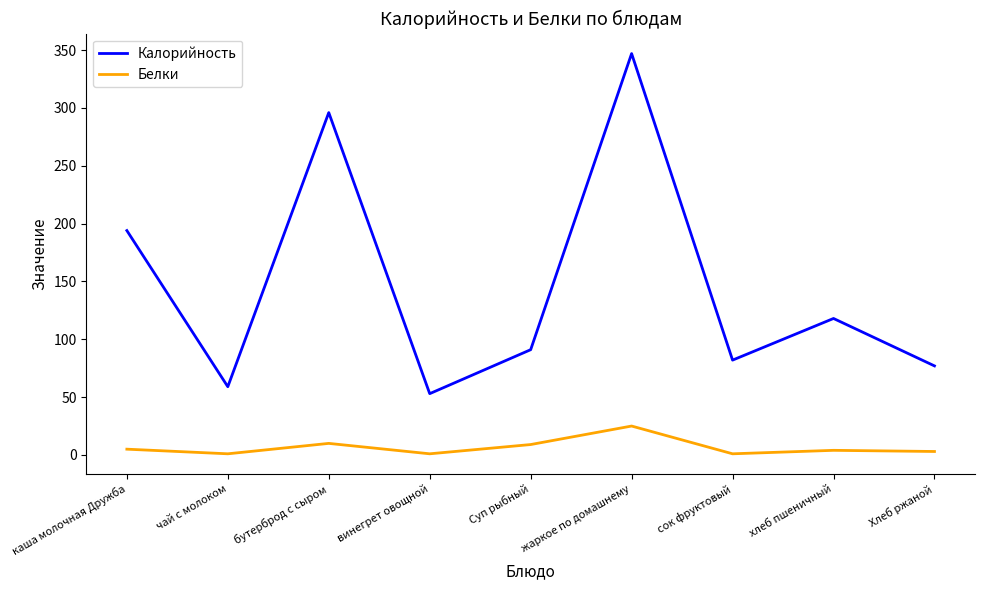

What are all the series names shown in the legend?

Калорийность, Белки